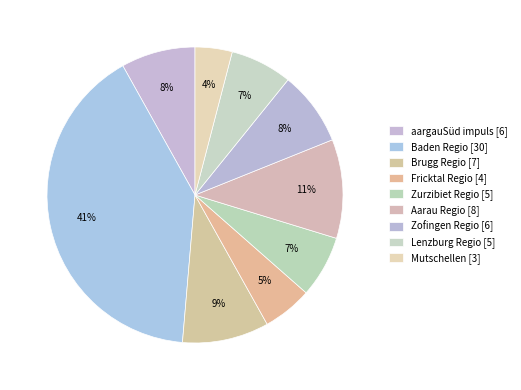

How many segments does this pie chart have?

9